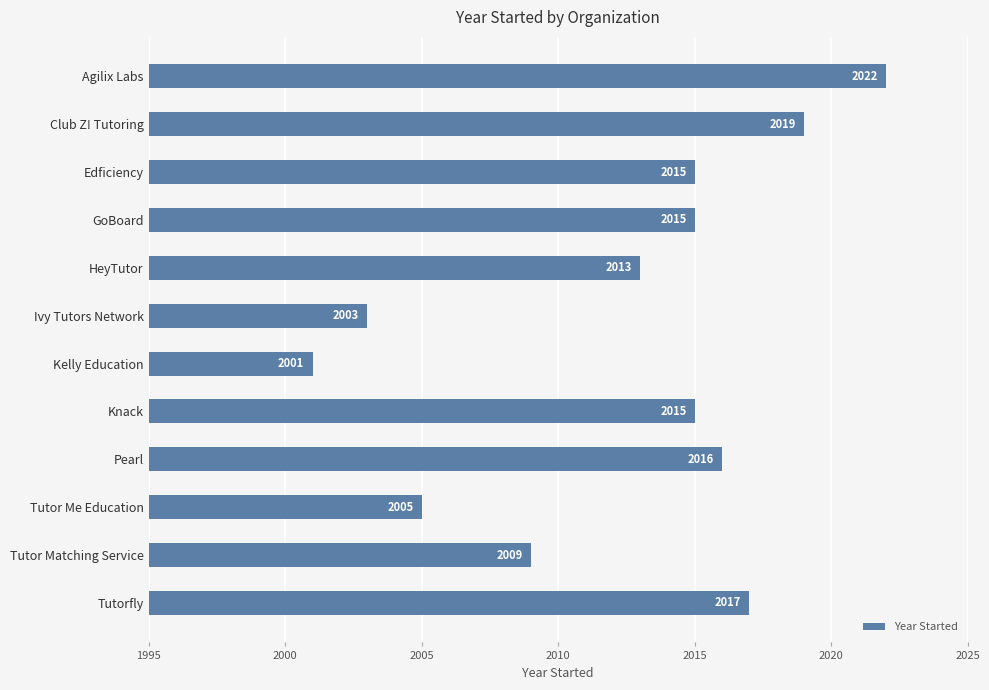

What is the label of the 11th bar from the bottom?

Club Z! Tutoring